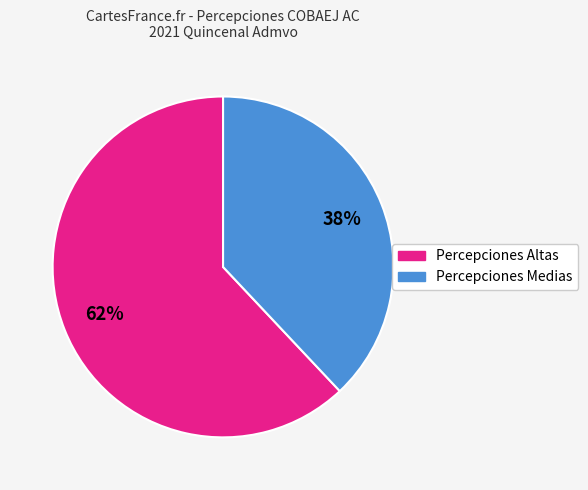

Does any single category account for the majority?

Yes